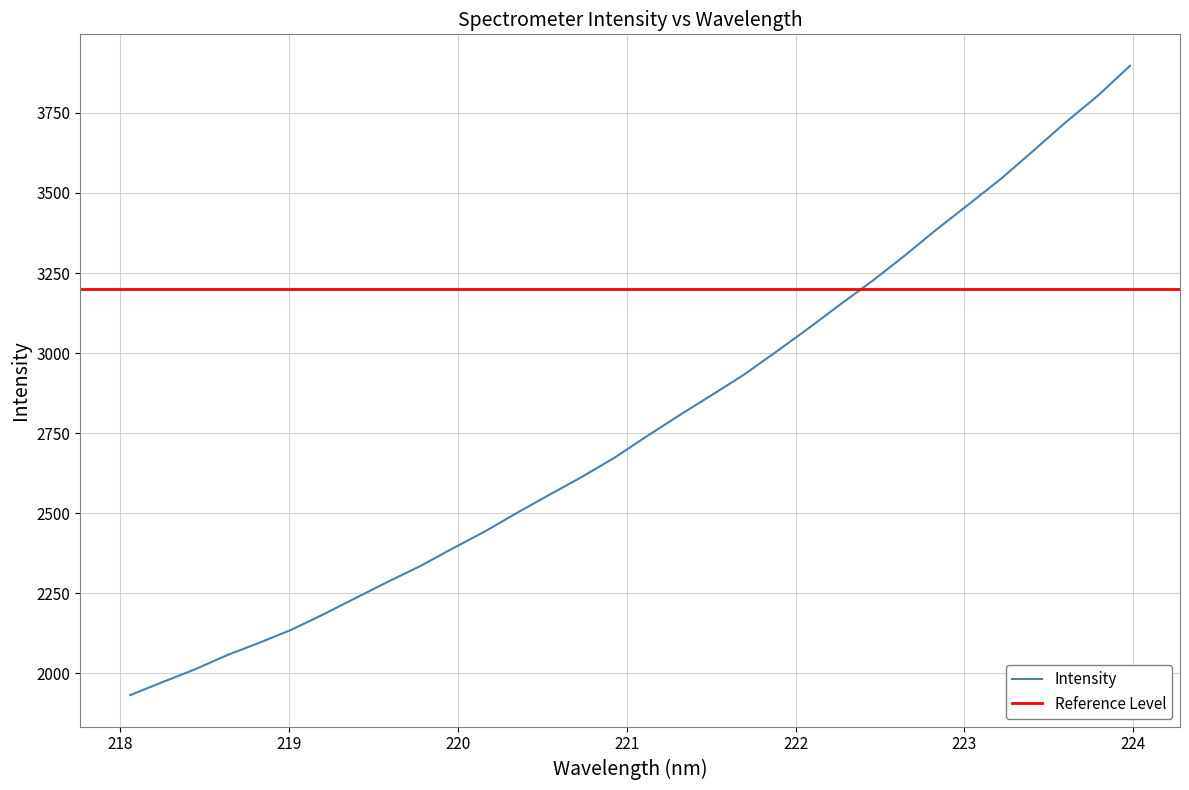

What is the minimum value for Intensity?

1932.5